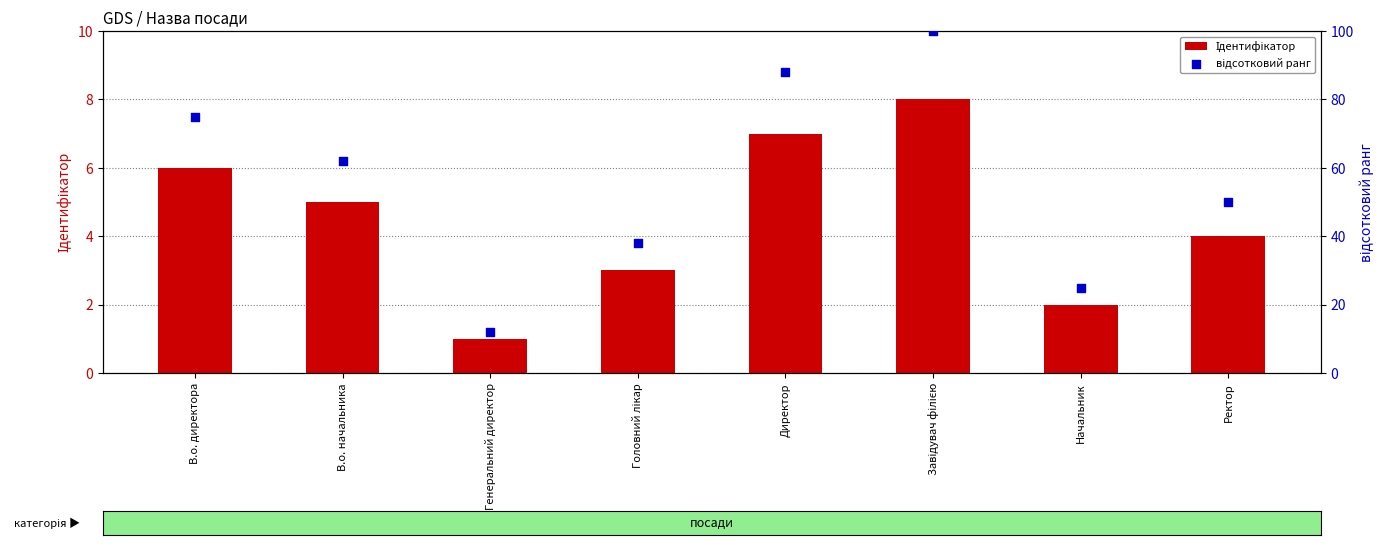

What is the total value across all series at В.о. начальника?

67